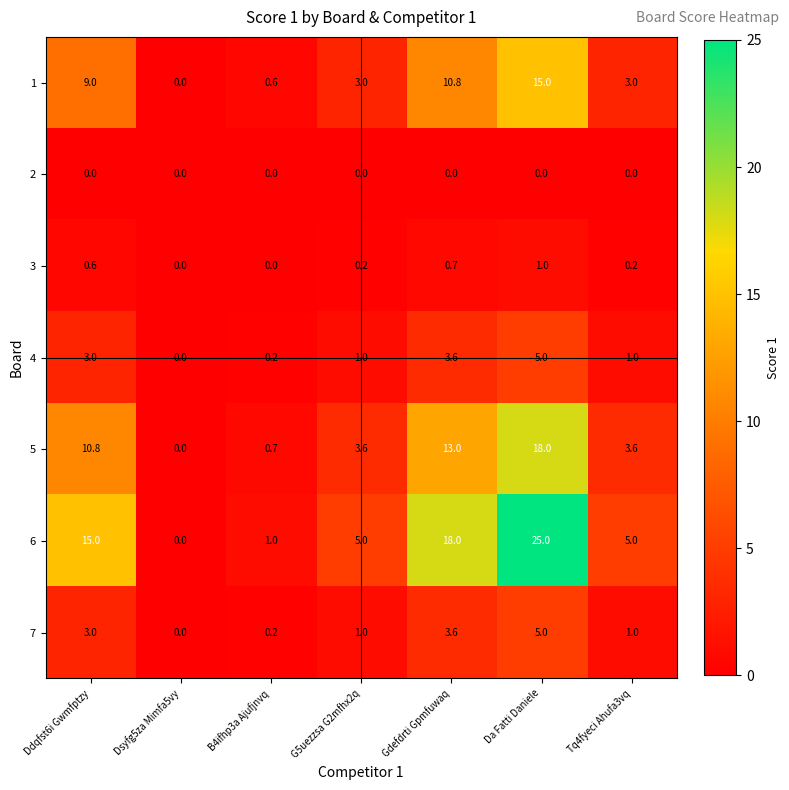

What is the total value across all series at G5uezzsa G2mfhx2q?

13.8